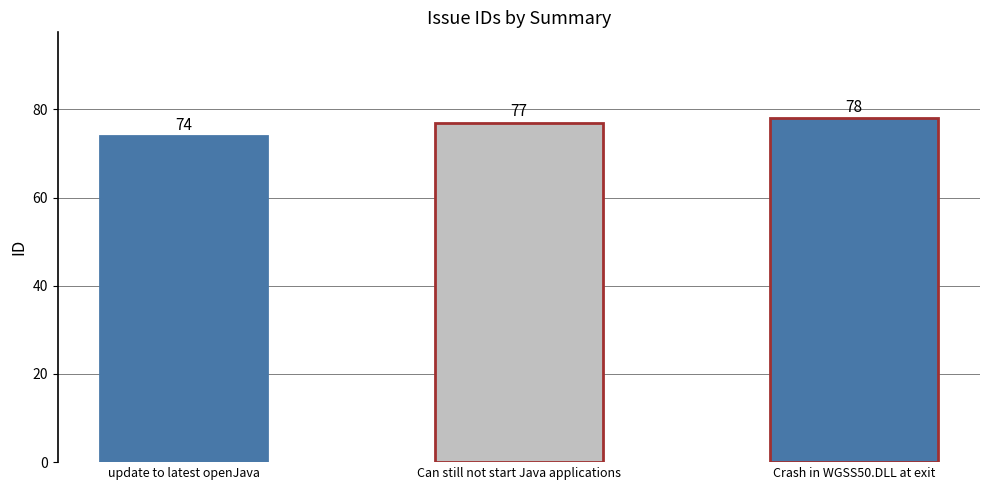

Is it true that the value at Can still not start Java applications is 22?

False